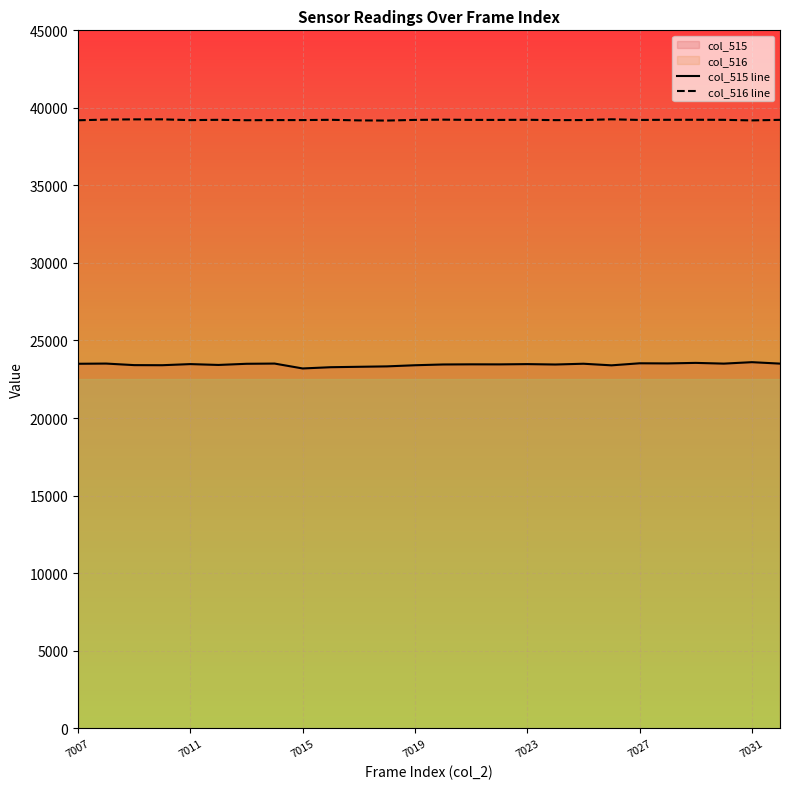

What is the smallest value displayed?

23197